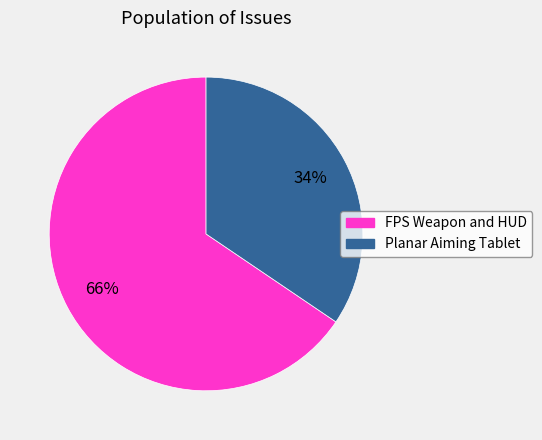

What is the smallest slice in the pie chart?

Planar Aiming Tablet